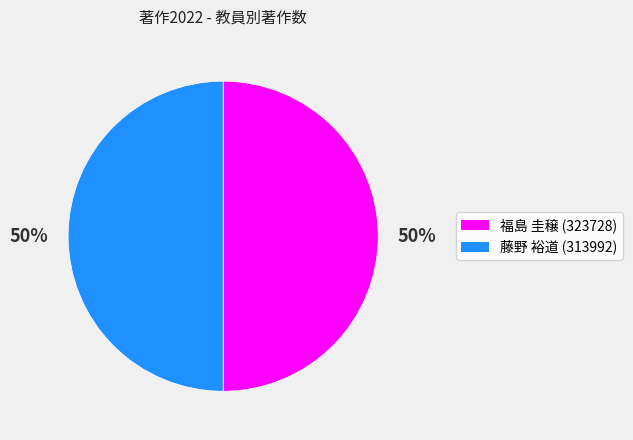

To the nearest percent, what is the average slice percentage?

50%